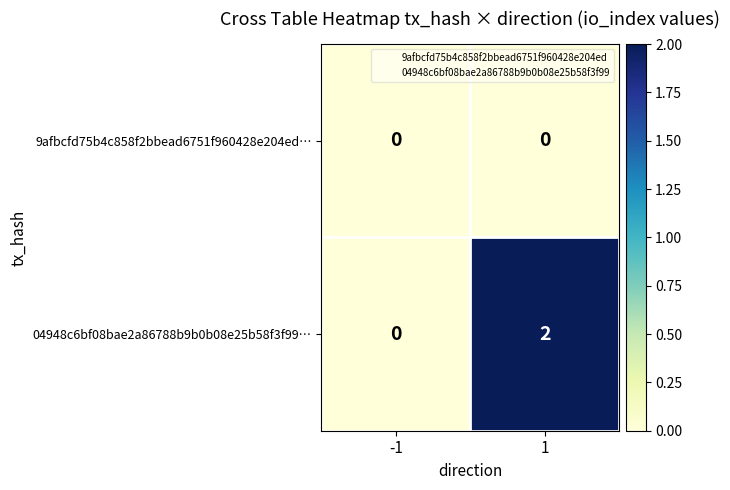

Which series has the widest spread of values?

04948c6bf08bae2a86788b9b0b08e25b58f3f99…